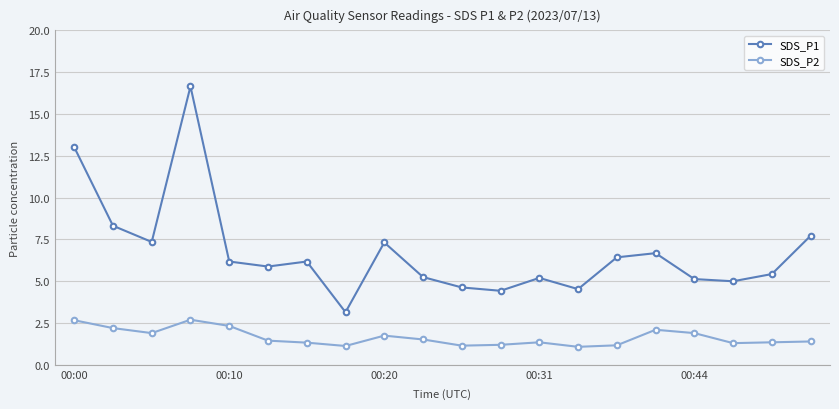

Which series has the widest spread of values?

SDS_P1